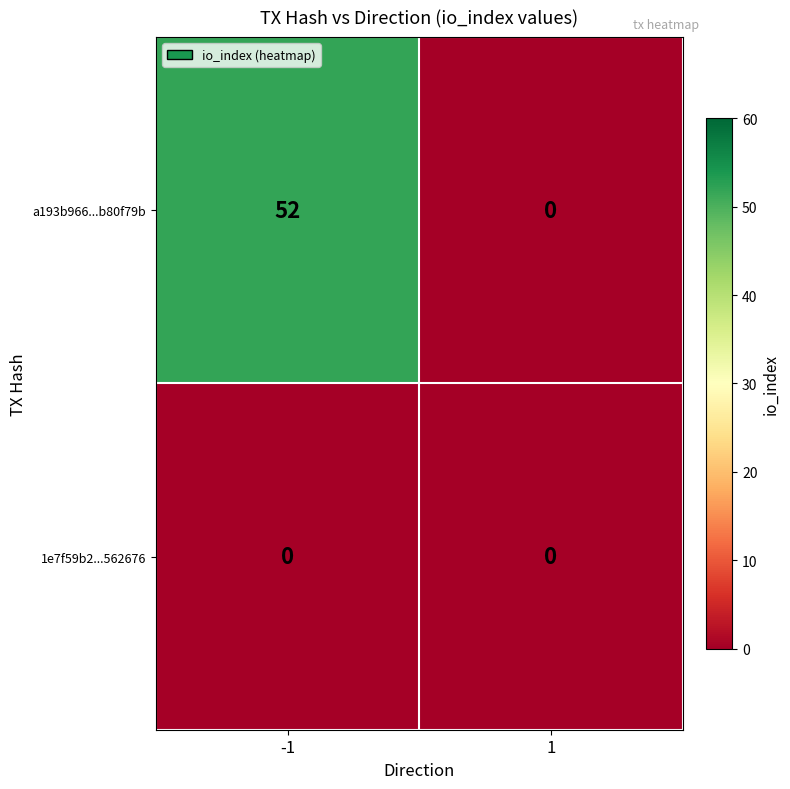

Reading right to left, transcribe all the data shown in this chart.

a193b966...b80f79b: 0	52
1e7f59b2...562676: 0	0